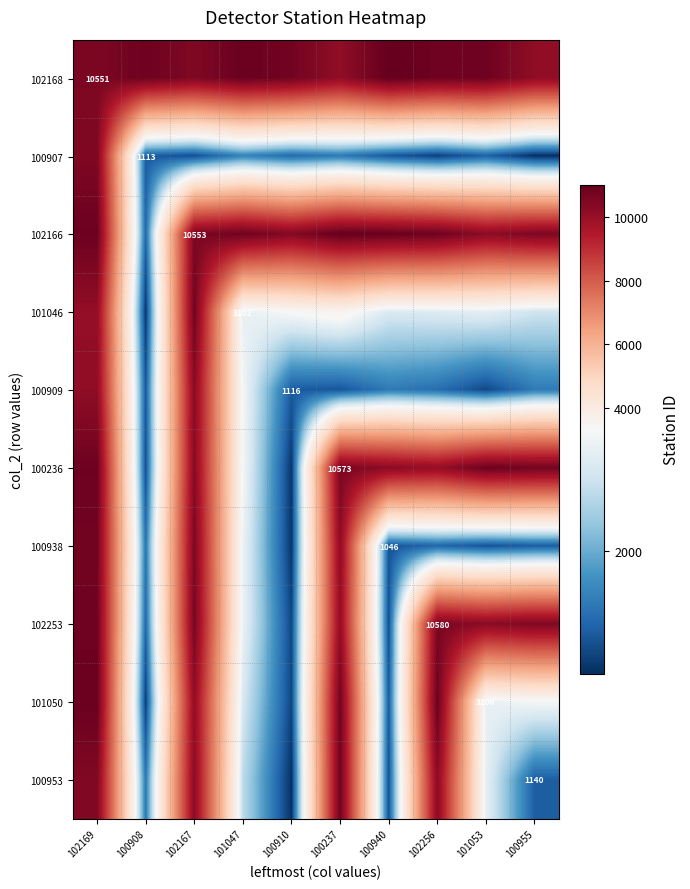

Rank the categories by 102253 value from lowest to highest.

100910, 100940, 100908, 101047, 100237, 101053, 100955, 102256, 102167, 102169